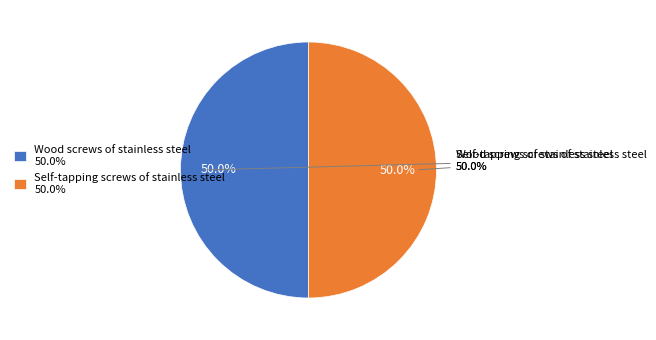

How many slices are in this pie chart?

2